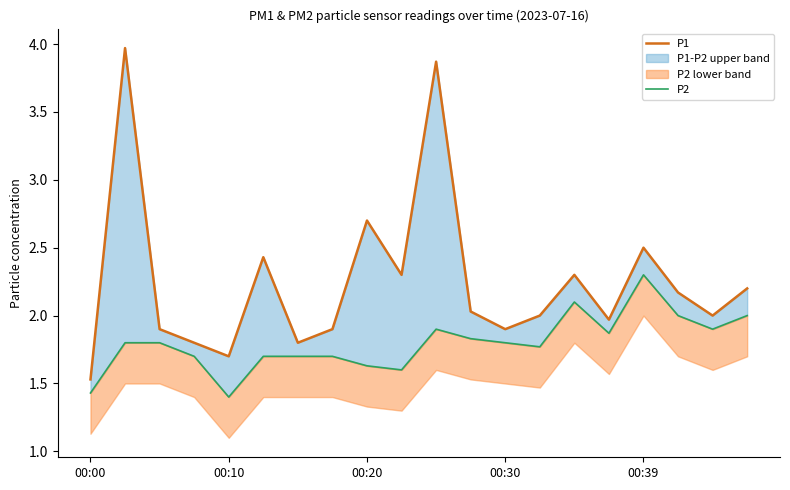

What is the total value across all series at 14?

4.4